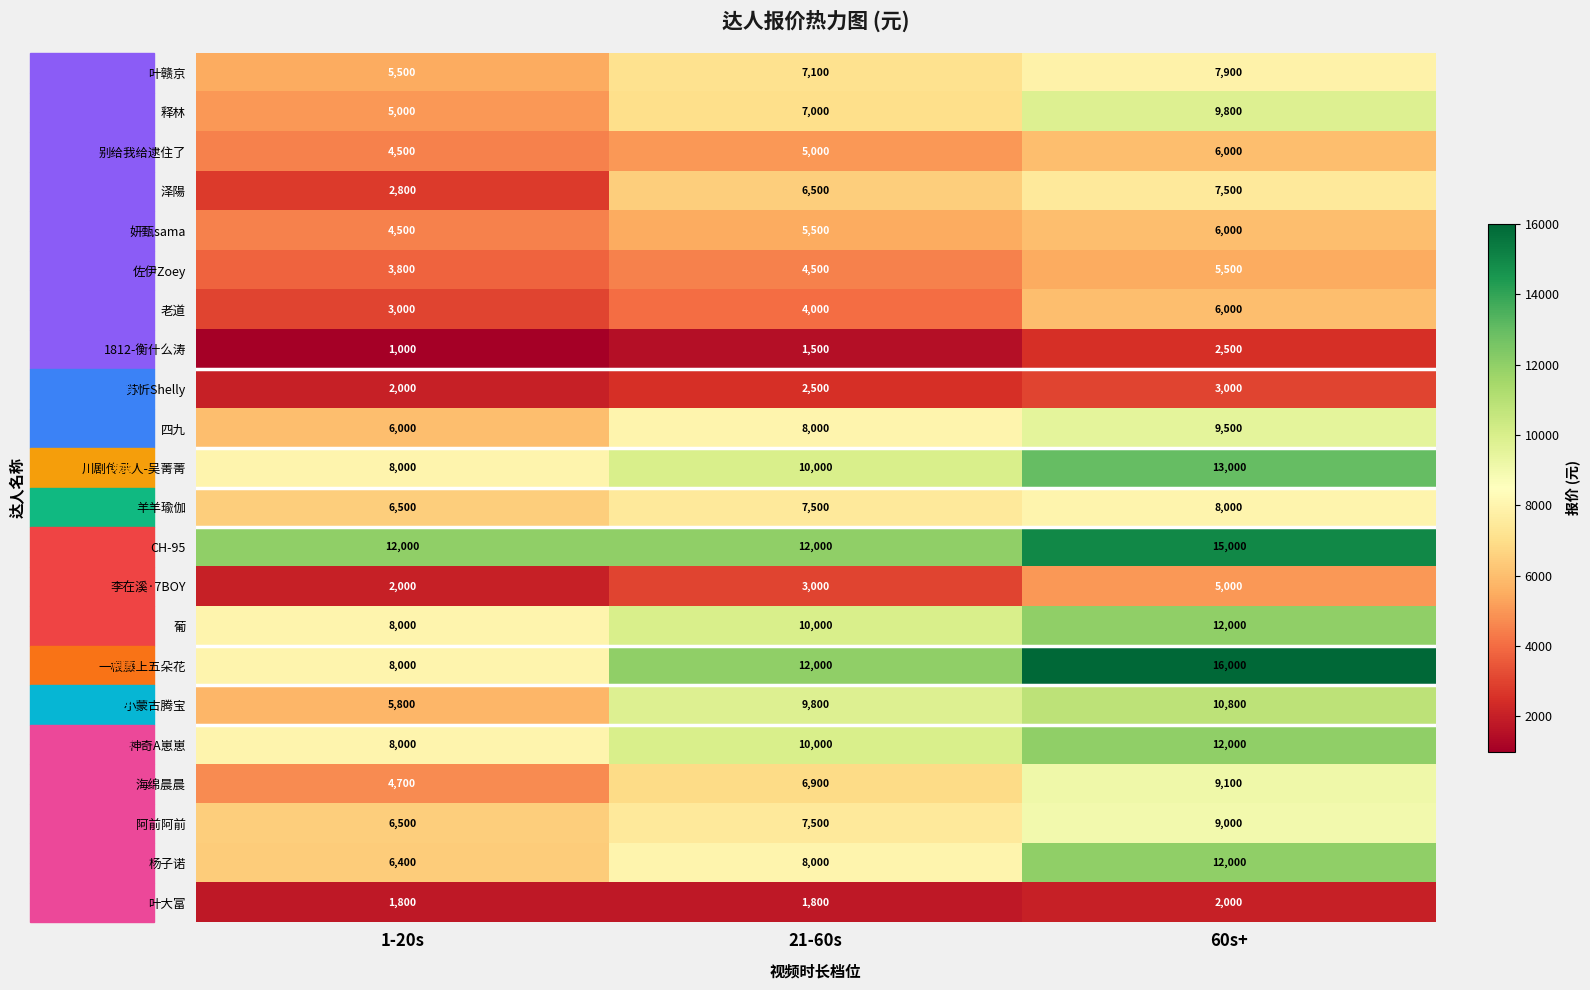

Which series has the largest total across all categories?

CH-95